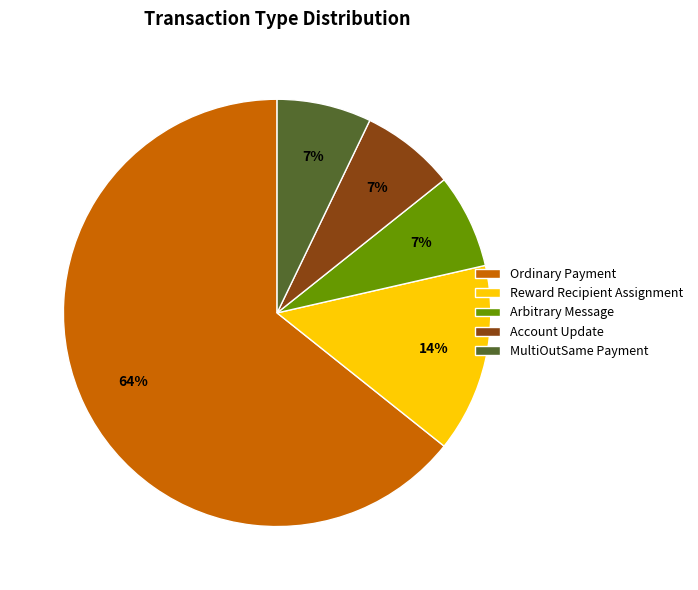

The Account Update slice represents 7% of the pie. True or false?

True